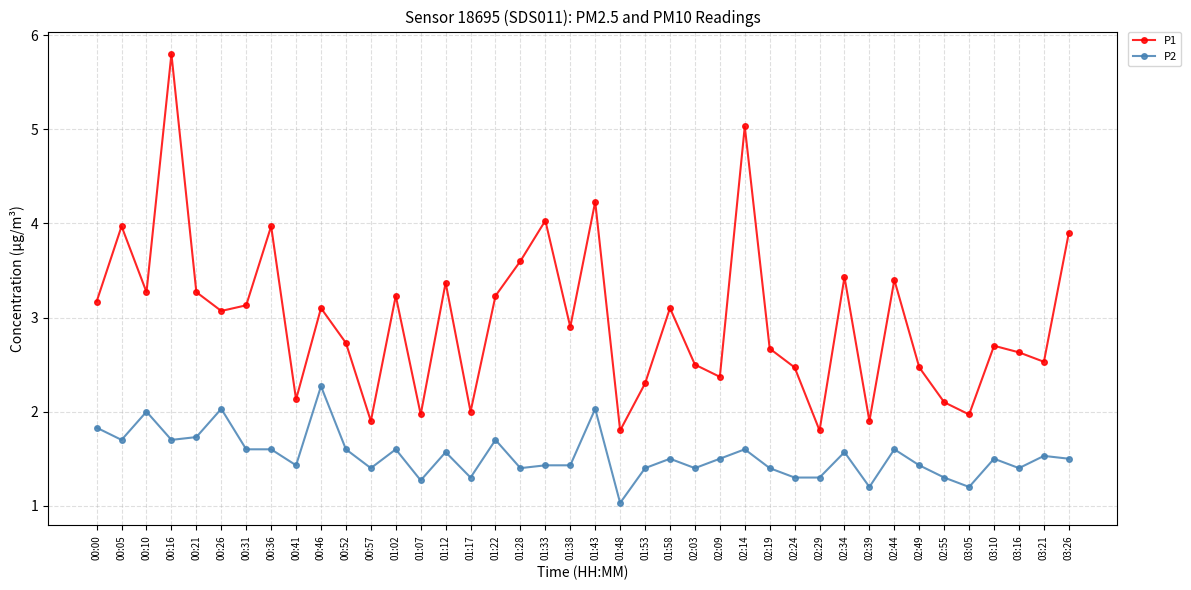

True or false: P1 has more than 1 points higher than both neighbors.

True